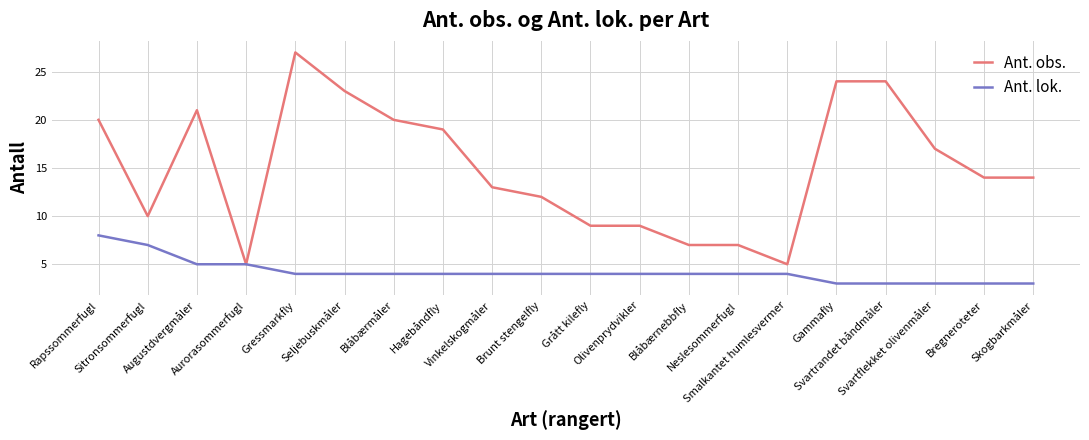

Which series has the largest total across all categories?

Ant. obs.